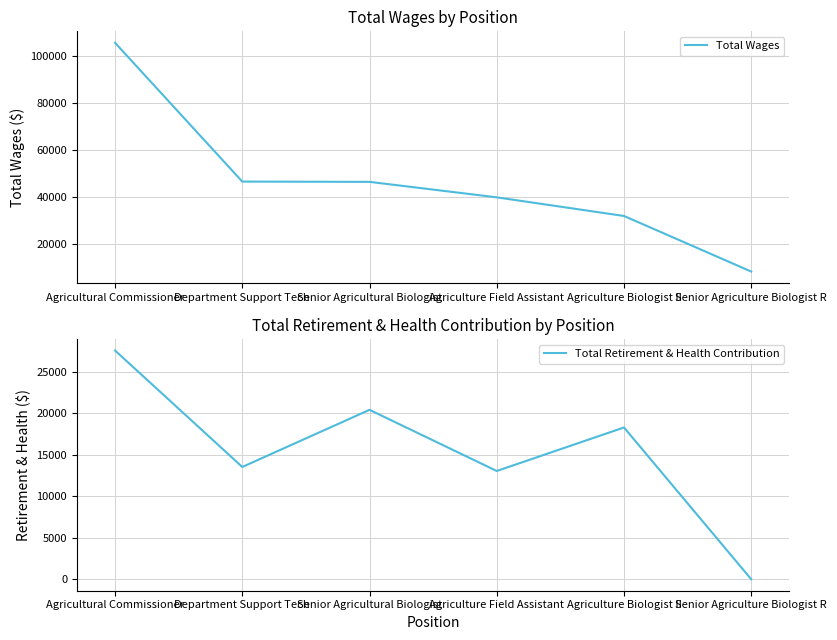

The Total Wages series shows 46541 at Department Support Tech. True or false?

True